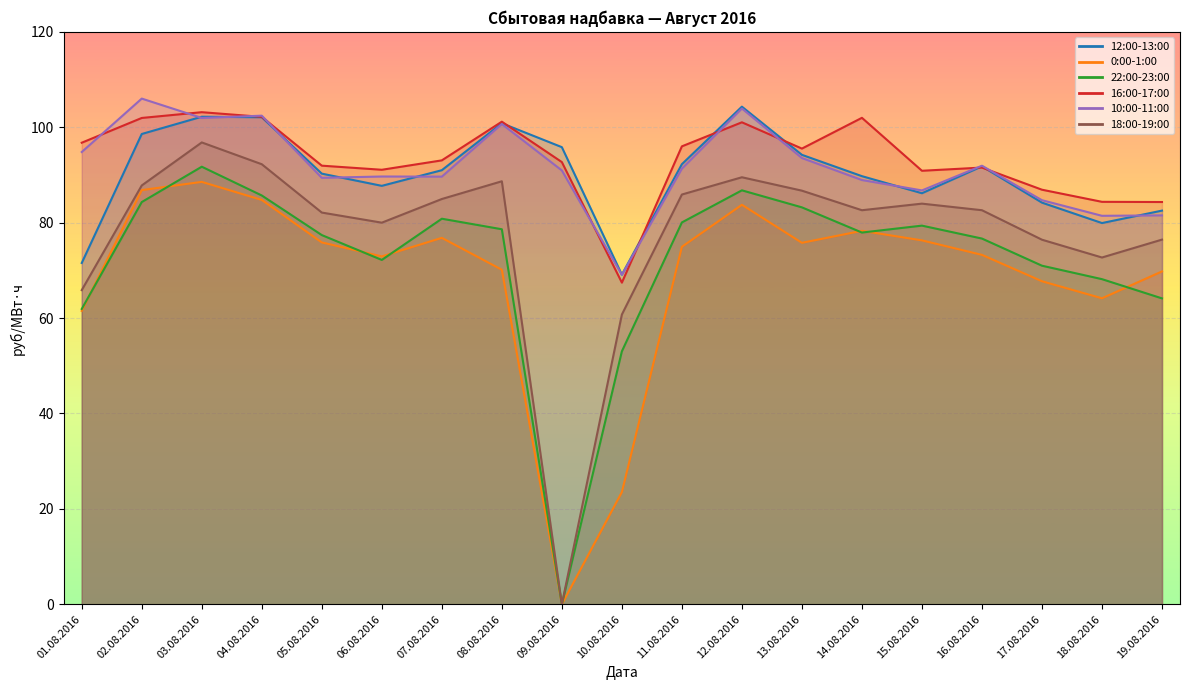

Which series ends up on top after the final intersection of 16:00-17:00 and 12:00-13:00?

16:00-17:00